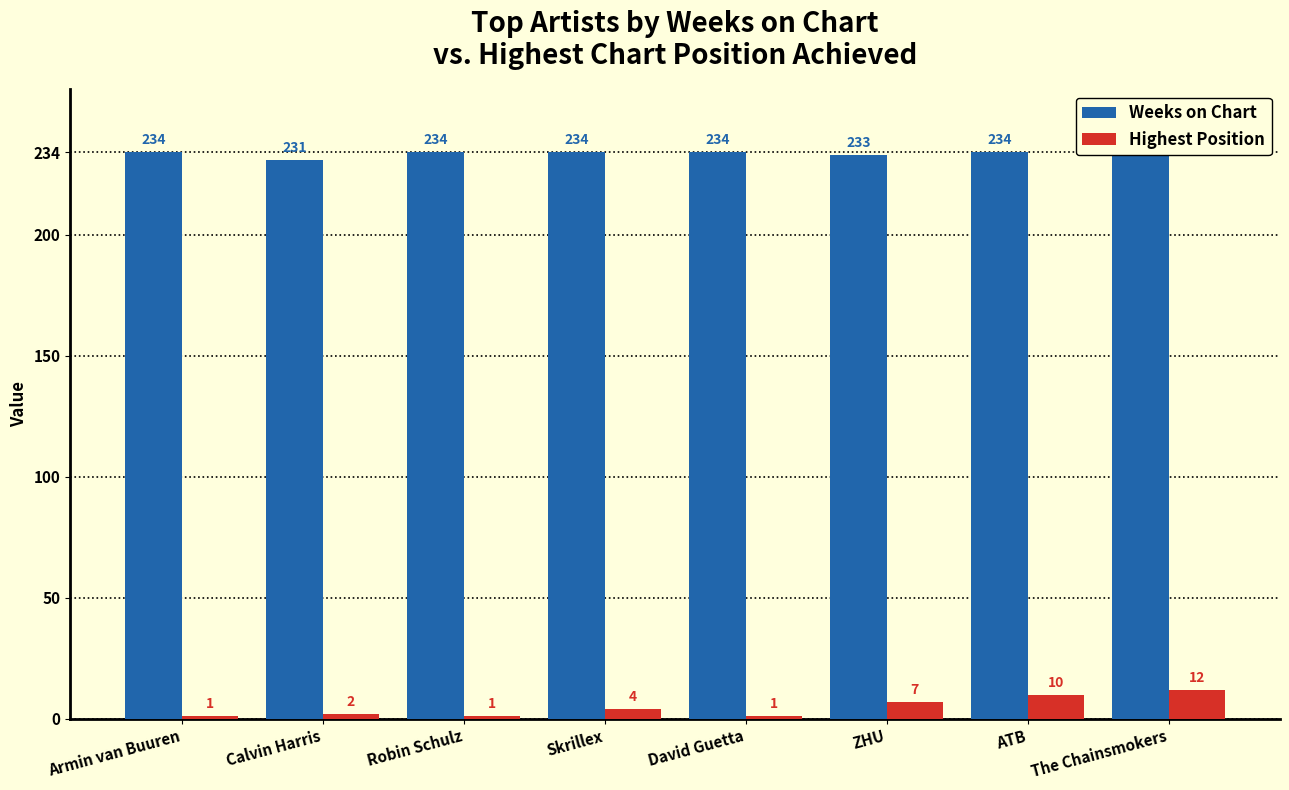

Is the value of Highest Position at The Chainsmokers greater than the value of Weeks on Chart at David Guetta?

No